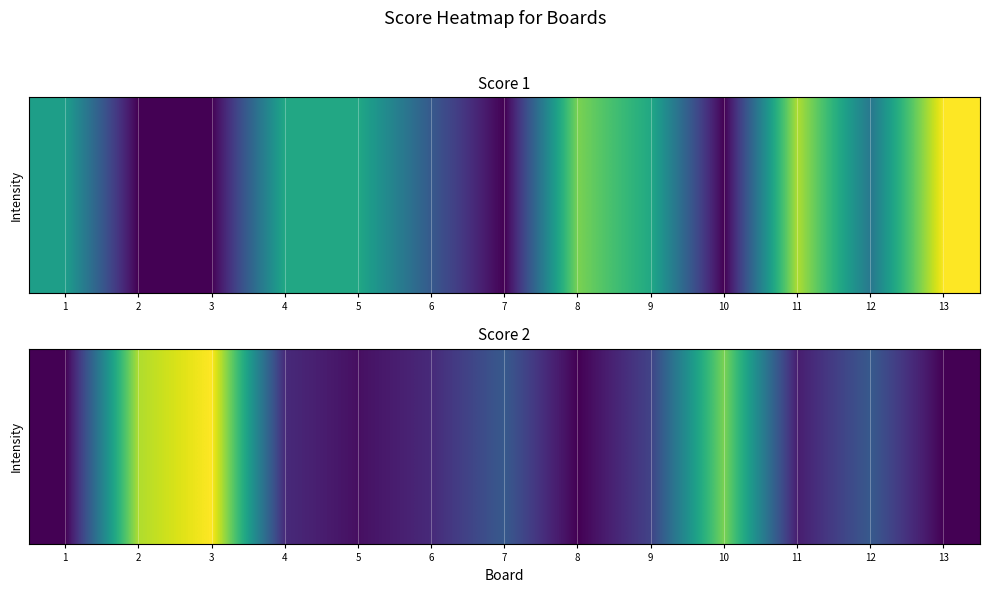

What is the total value across all series at 6?

24